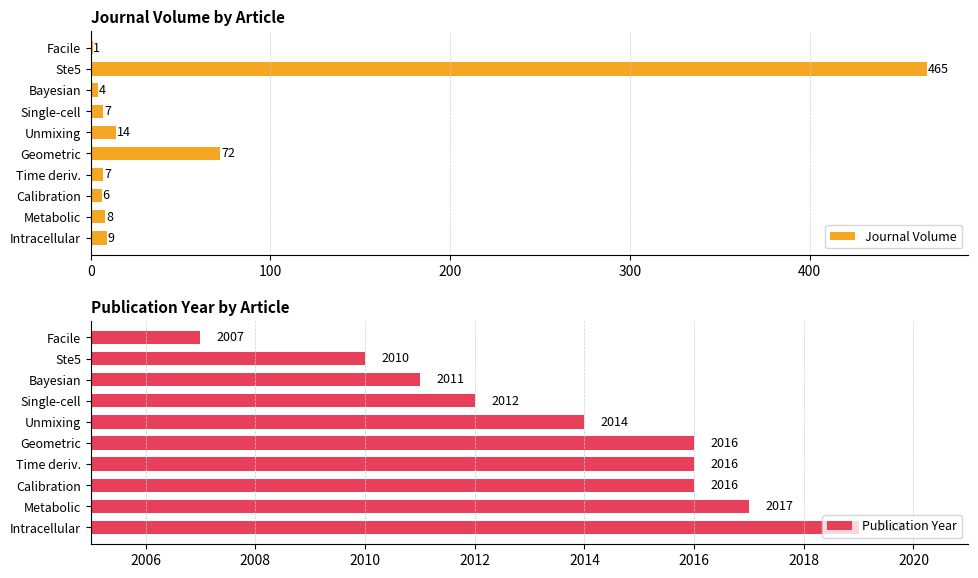

What value does the Journal Volume series have at Single-cell, to the nearest 5?

5